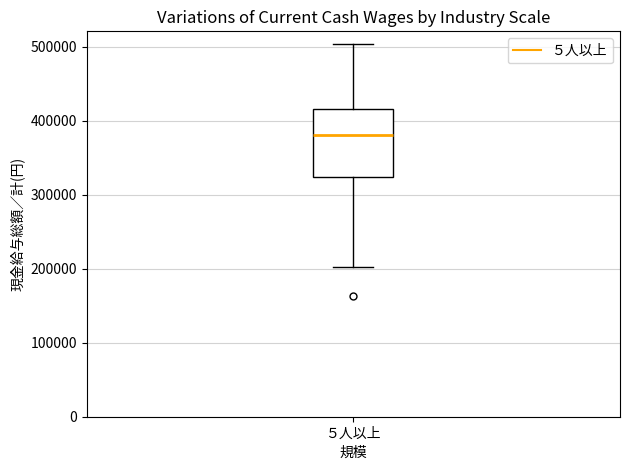

Transcribe this box plot: give where the median line is, the range the box spans, and where the two whiskers end, as read against the y-axis. The values are not printed on the chart, so give them approximately, as read against the axis.

median 380000, box 320000 to 420000, whiskers 200000 to 500000